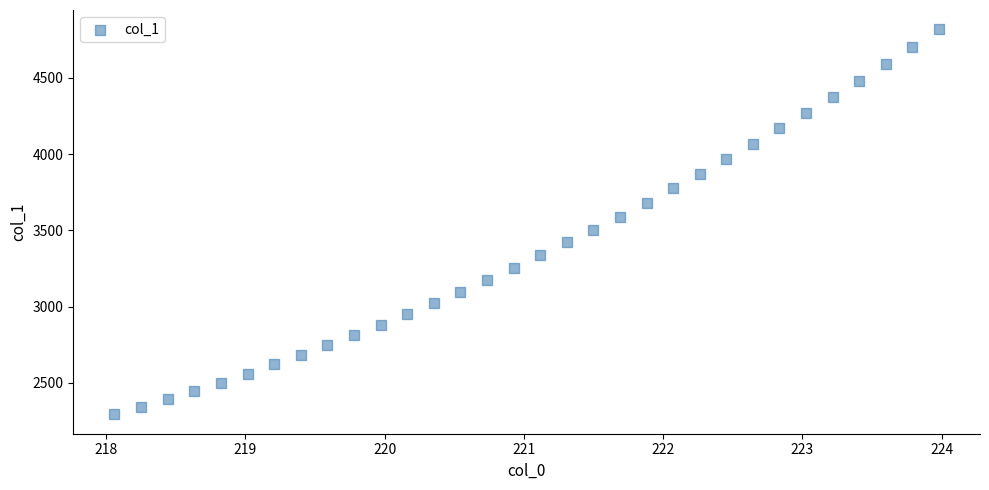

What is the range of Y values (max minus min)?

2527.4